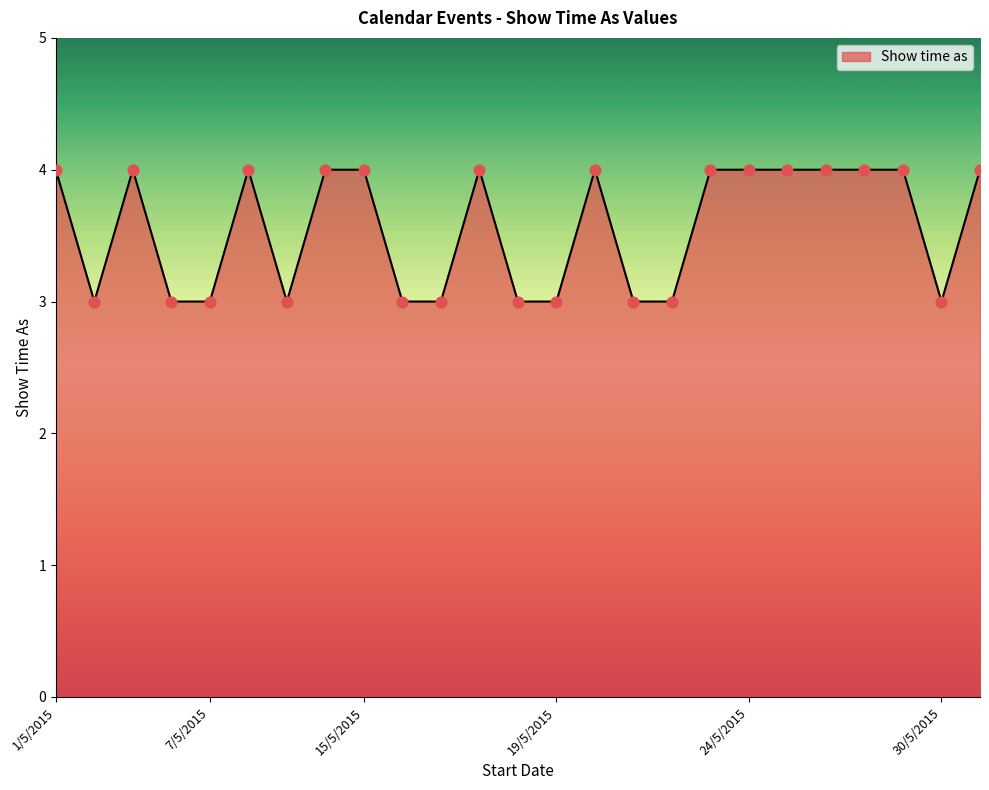

What is the smallest value displayed?

3